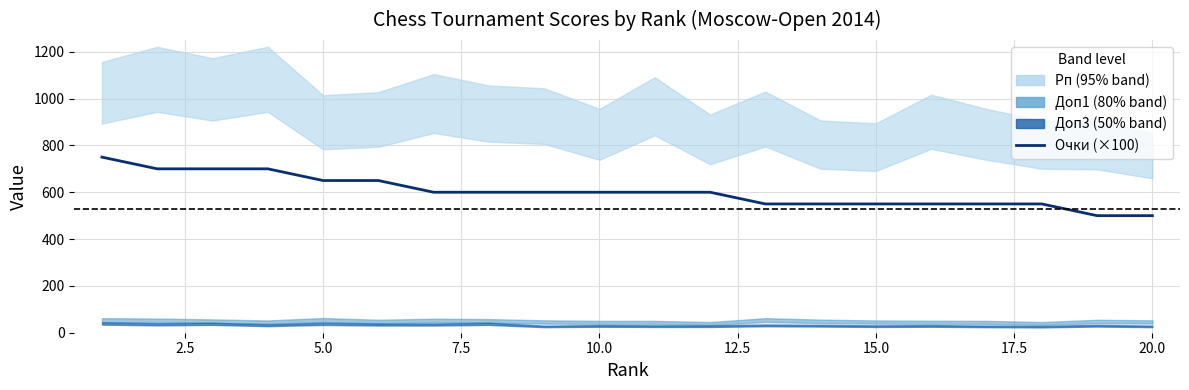

The value at 13 is 725. True or false?

False